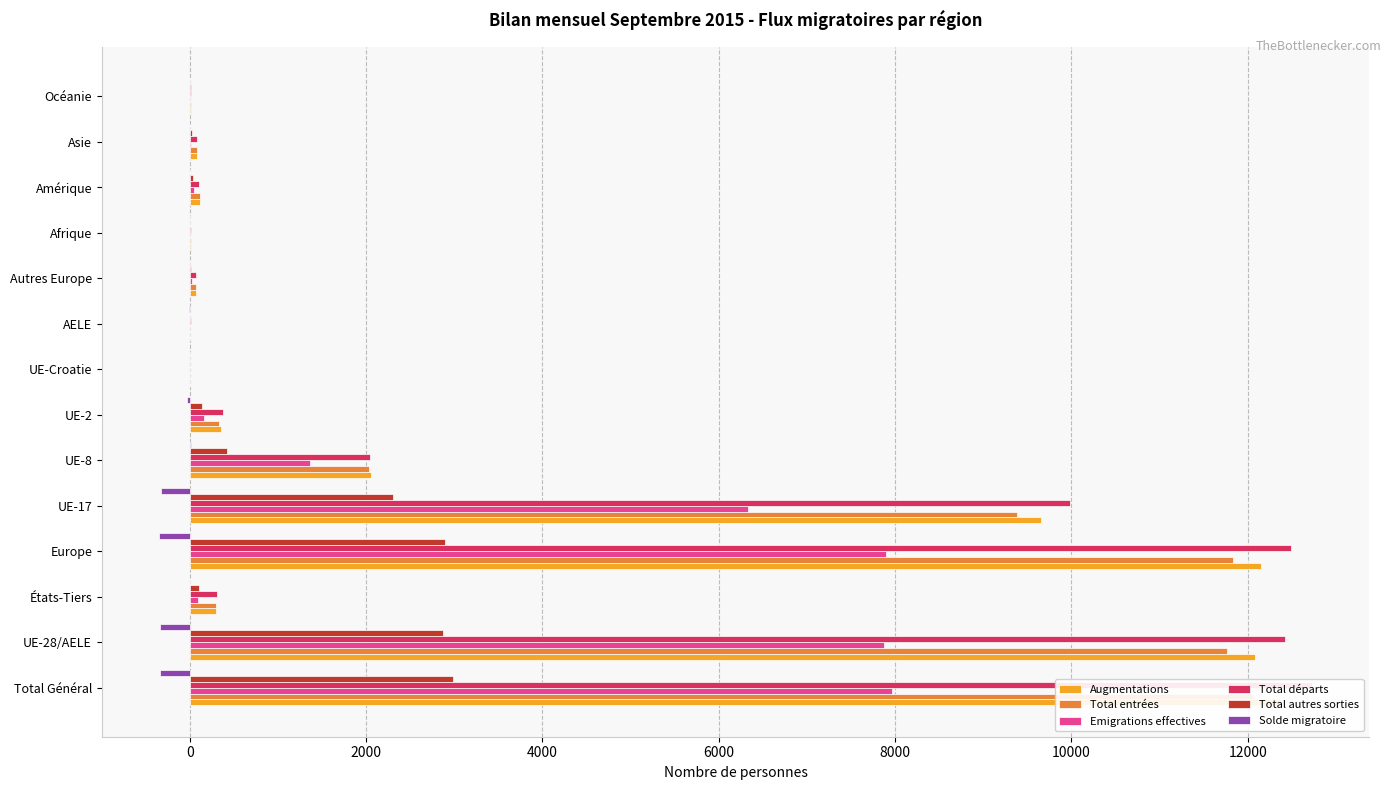

At how many categories does at least one series exceed 7799?

4